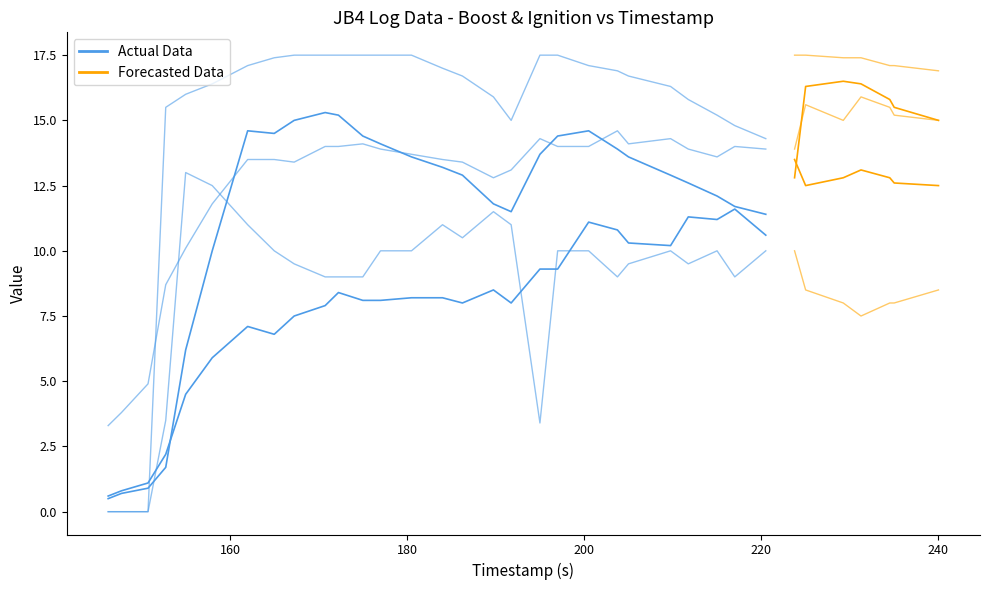

Between which two adjacent categories do ign_1 and load first intersect?

152.75 and 155.0